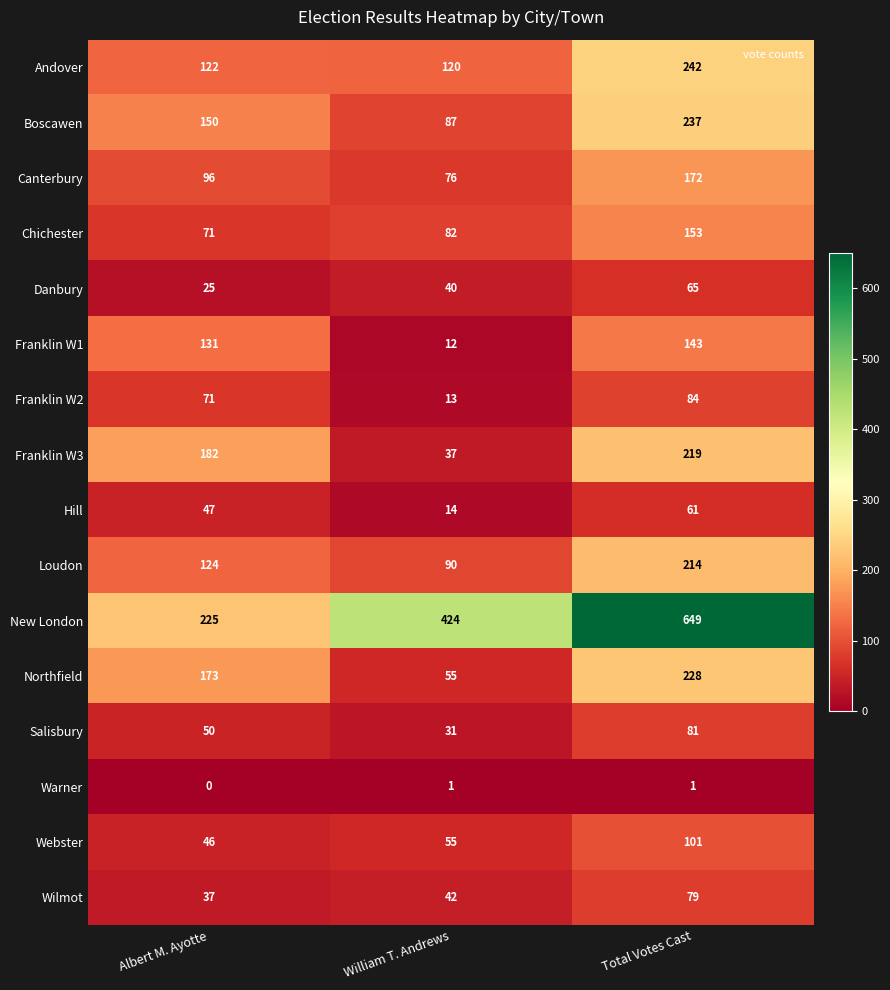

How many data points does each series have?

3